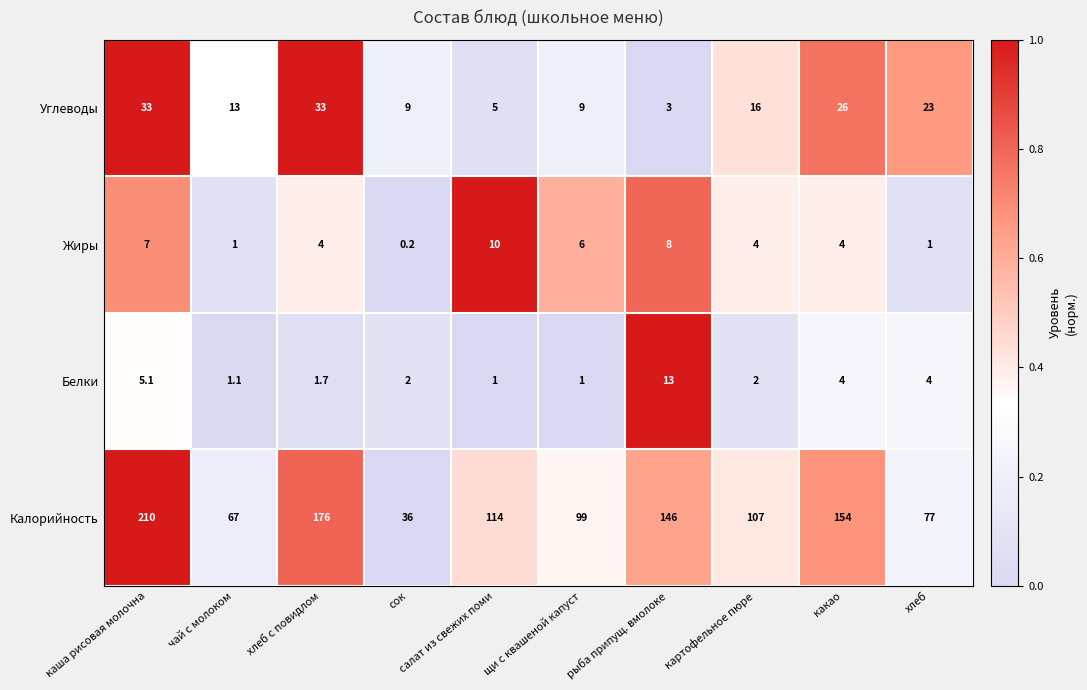

Between рыба припущ. вмолоке and какао, which series saw the biggest shift?

Углеводы